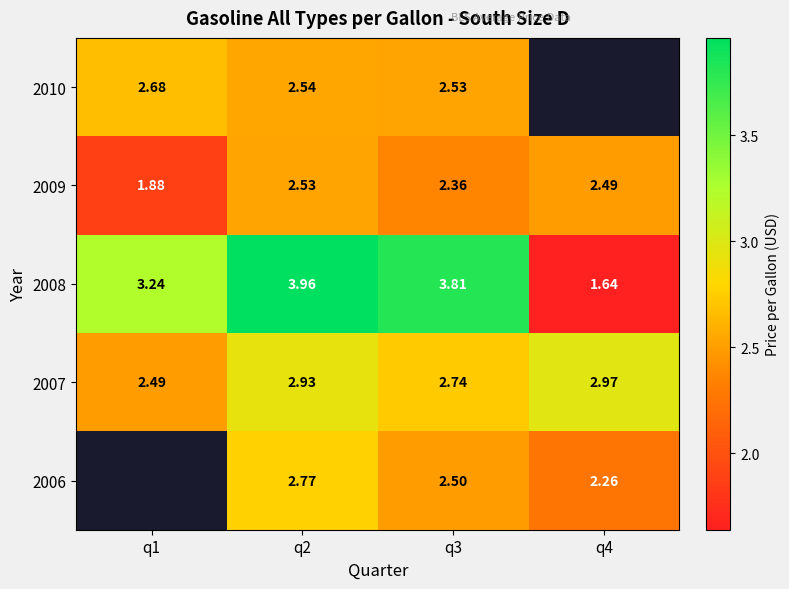

Is the value of 2008 at q1 greater than the value of 2010 at q1?

Yes